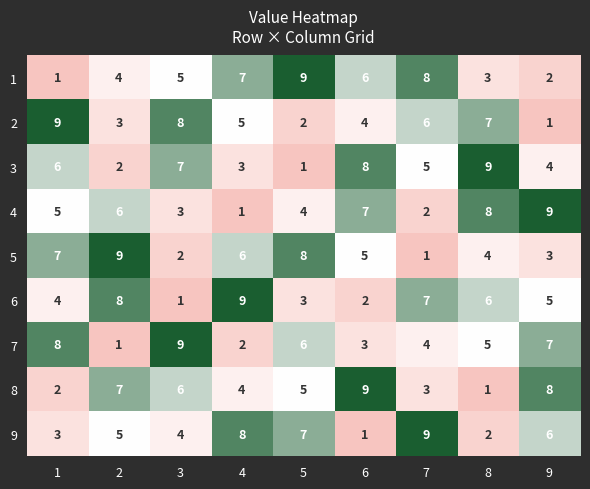

Count the 7 values in the range 3 to 7.

5